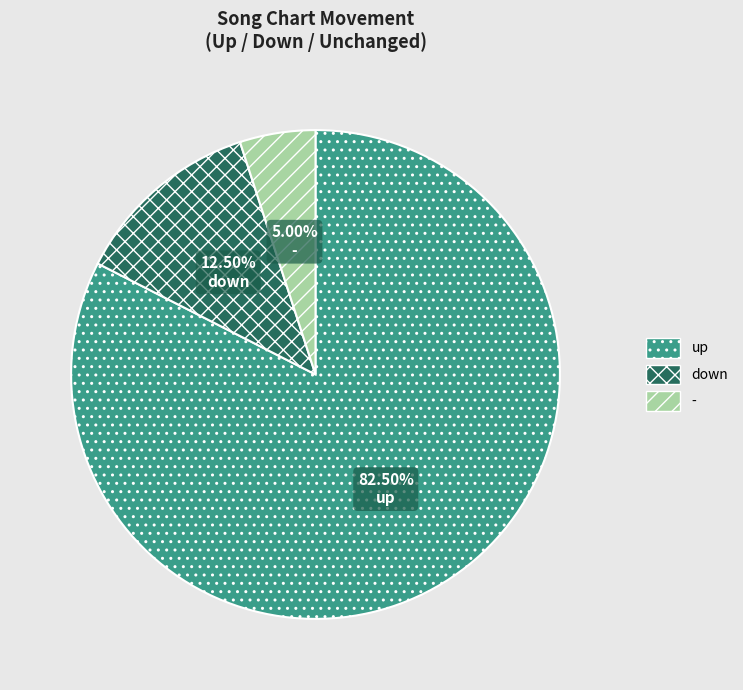

Which has a higher value, down or -?

down